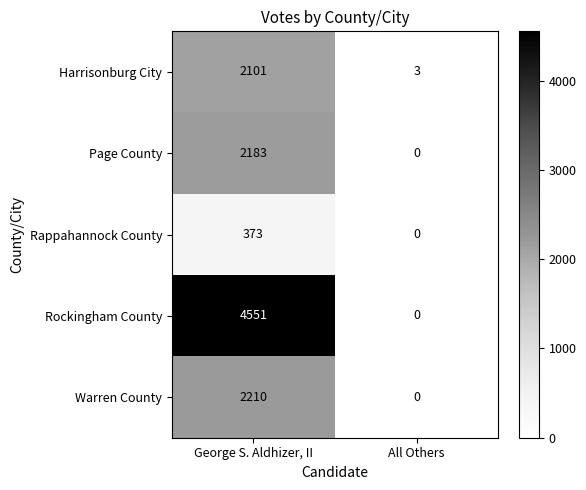

True or false: Rappahannock County has a value of 0 at All Others.

True